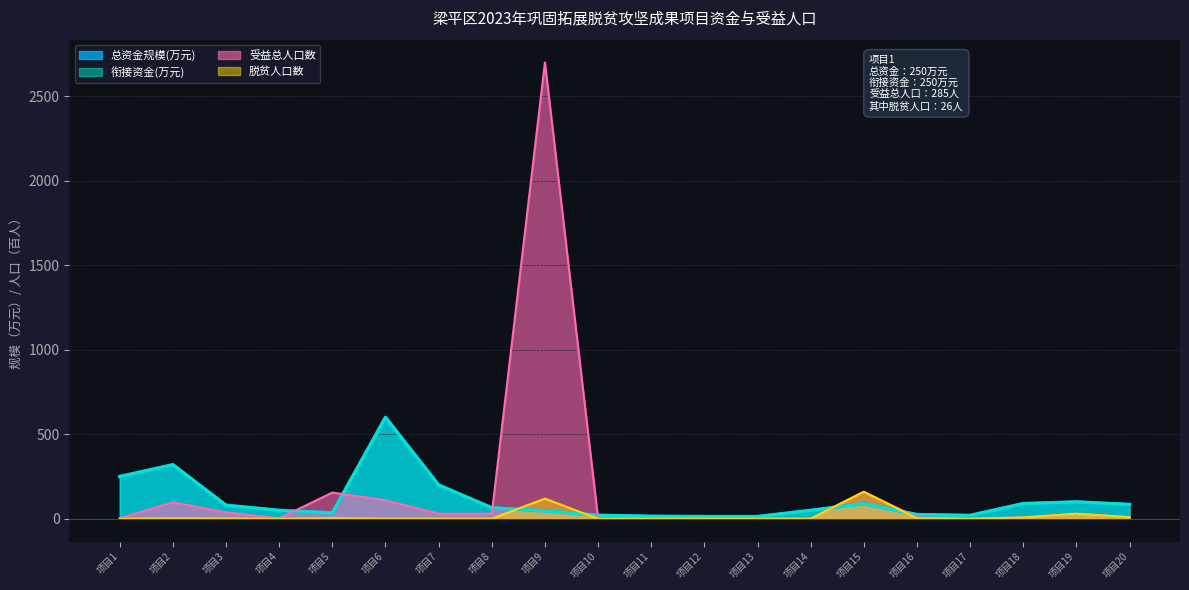

At which label is 衔接资金(万元) closest to 306?

项目2